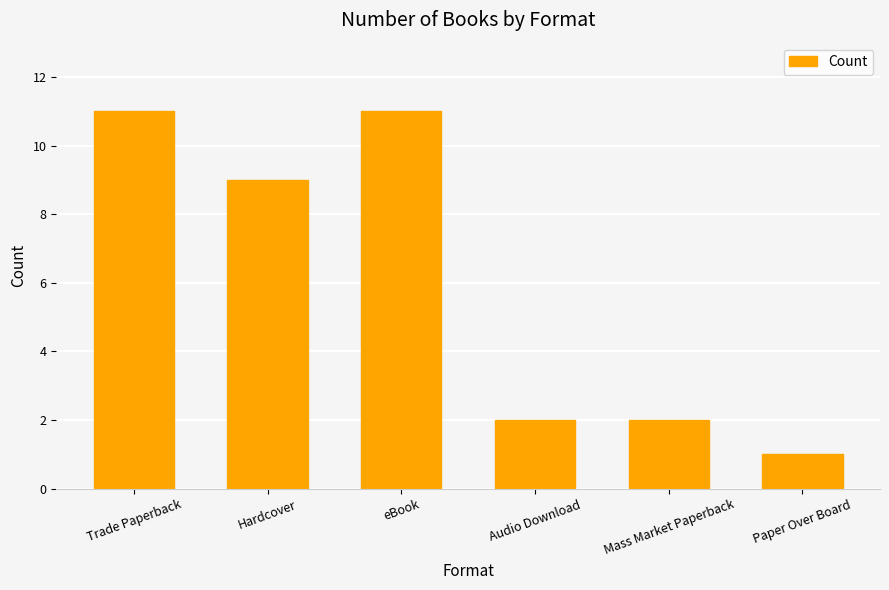

Reading left to right, what are all the values shown in this chart?

11	9	11	2	2	1